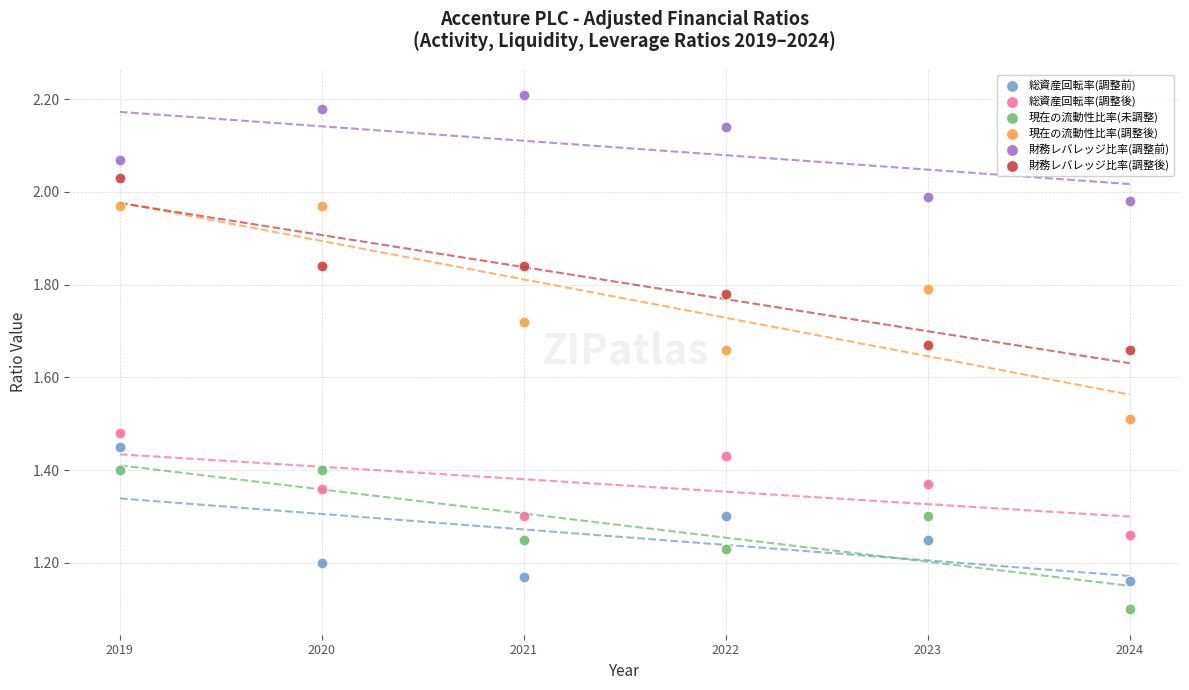

Across all data points, what is the range of X values (max minus min)?

5.0